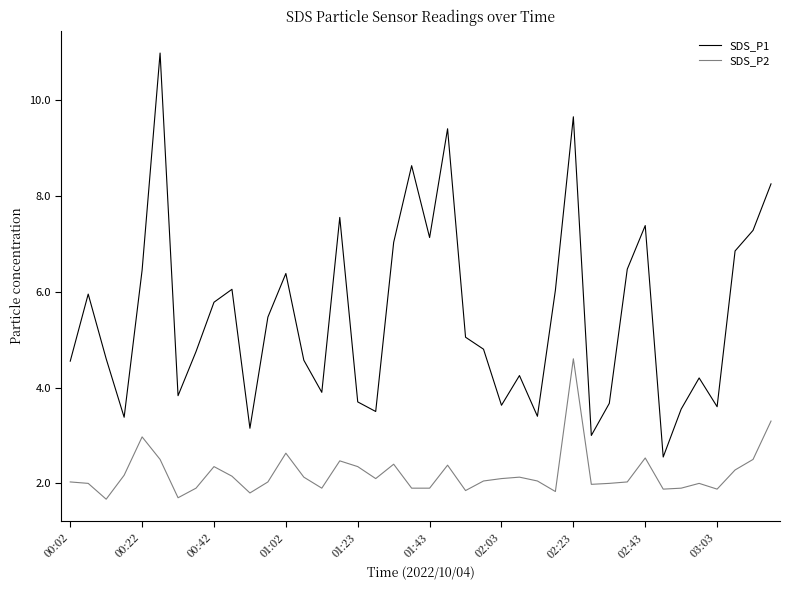

True or false: SDS_P1 and SDS_P2 cross at least once.

False